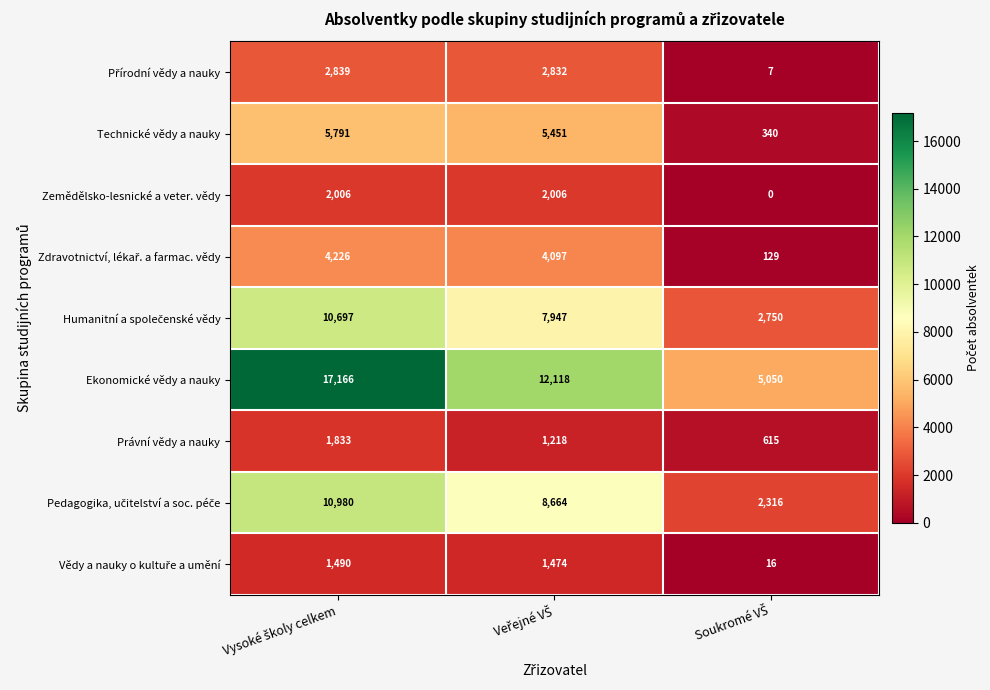

What is the average value of the Ekonomické vědy a nauky series?

11445